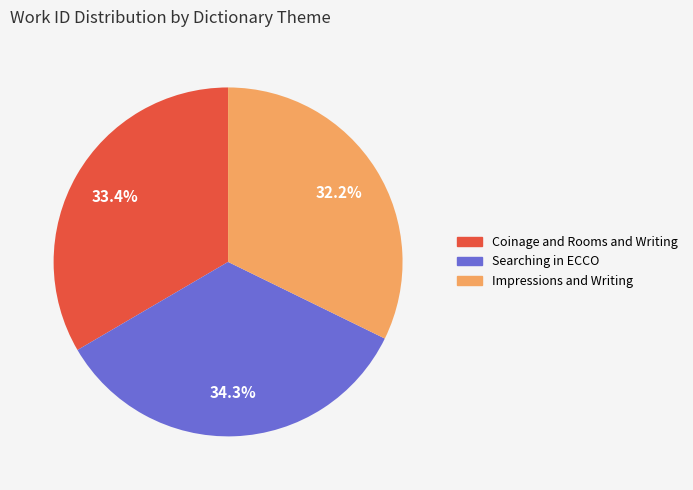

To the nearest percent, what is the combined percentage of Coinage and Rooms and Writing and Impressions and Writing?

66%